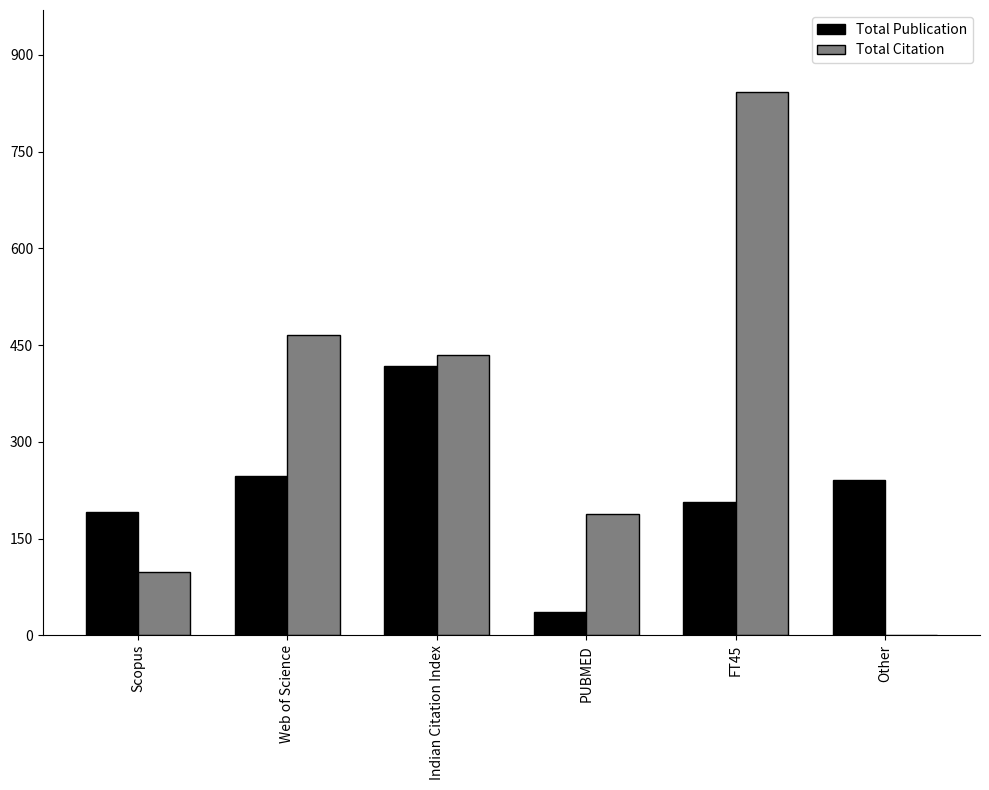

What is the approximate value of Total Citation at Web of Science, to the nearest 50?

450